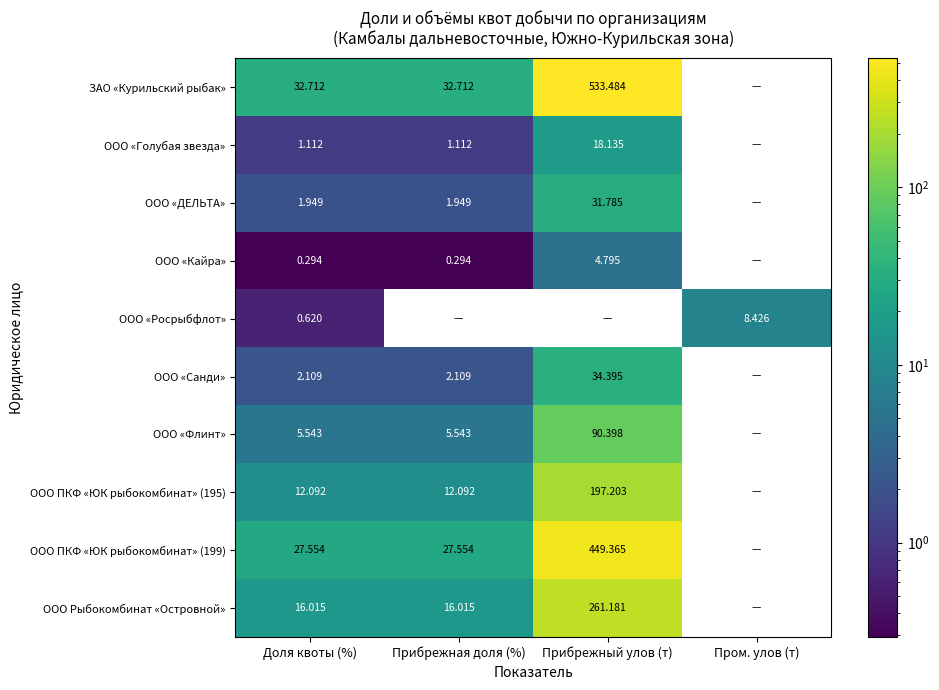

At how many categories does at least one series exceed 447?

1